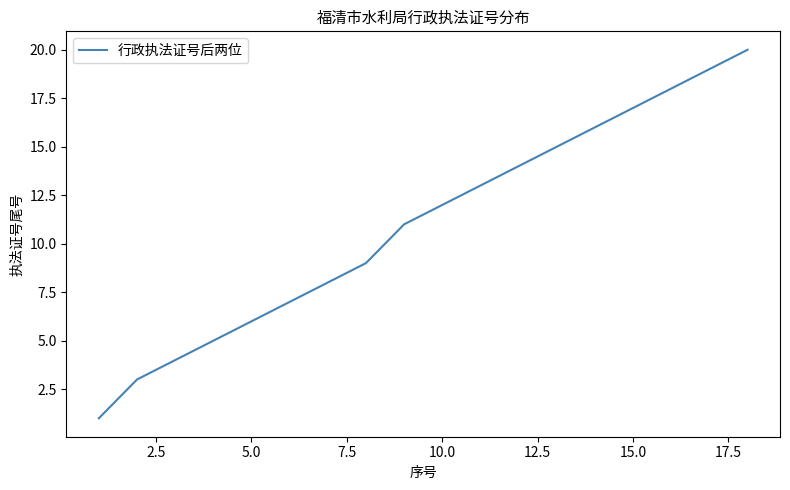

What is the greatest value displayed?

20